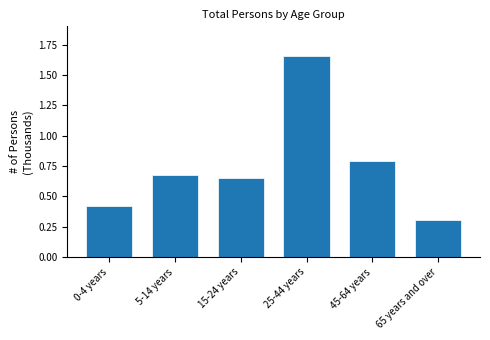

Does the chart contain any negative values?

No